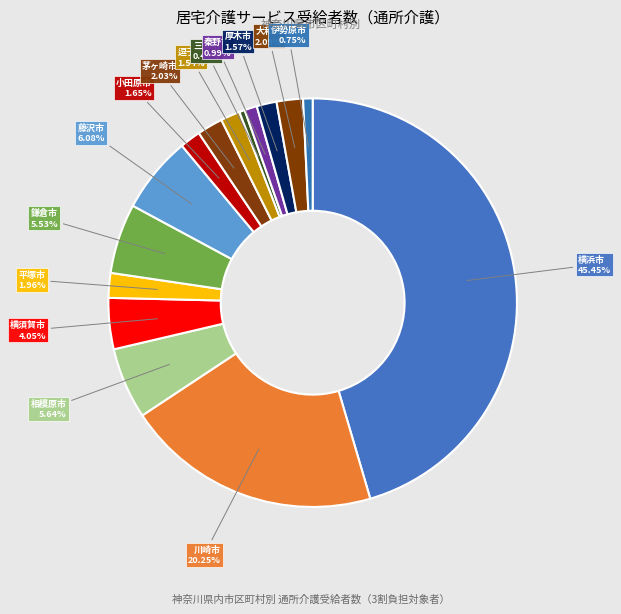

Does any single category account for the majority?

No